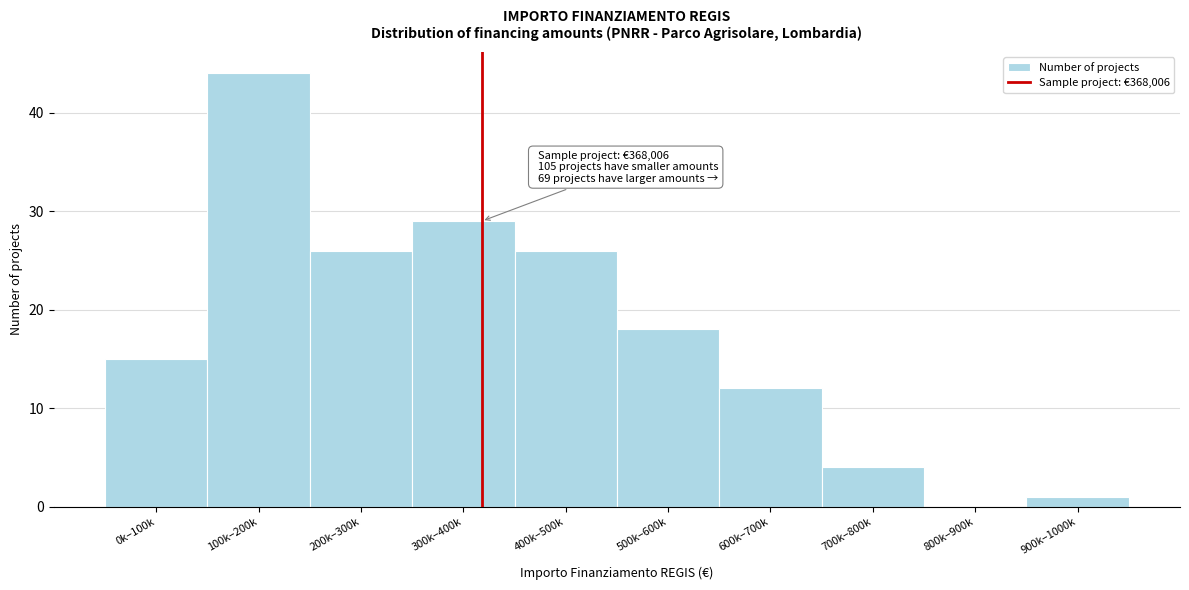

Reading left to right, list all the values displayed in this chart.

0k–100k=15	100k–200k=44	200k–300k=26	300k–400k=29	400k–500k=26	500k–600k=18	600k–700k=12	700k–800k=4	800k–900k=0	900k–1000k=1